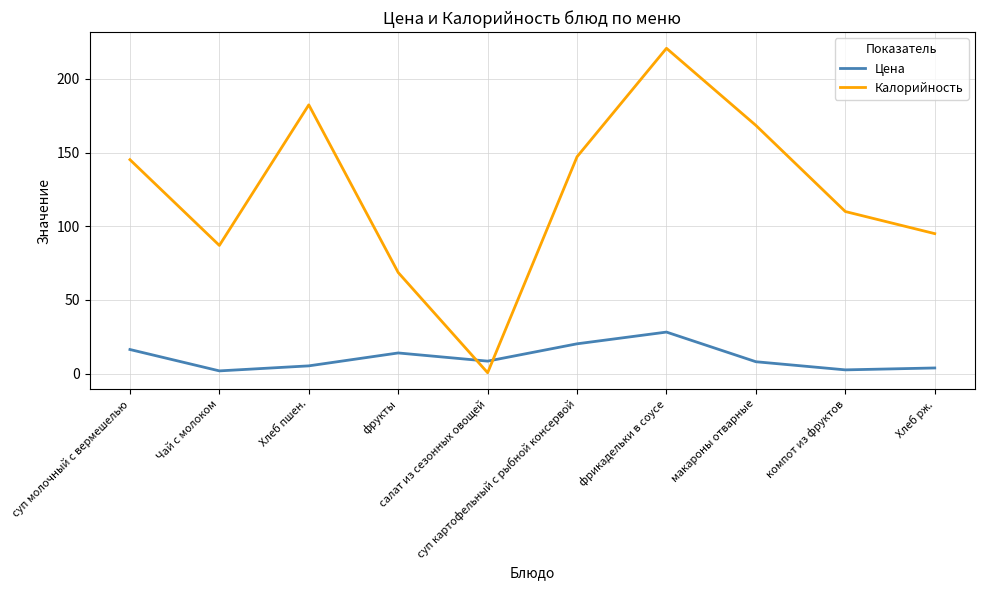

At макароны отварные, list the series in order from largest to smallest.

Калорийность, Цена